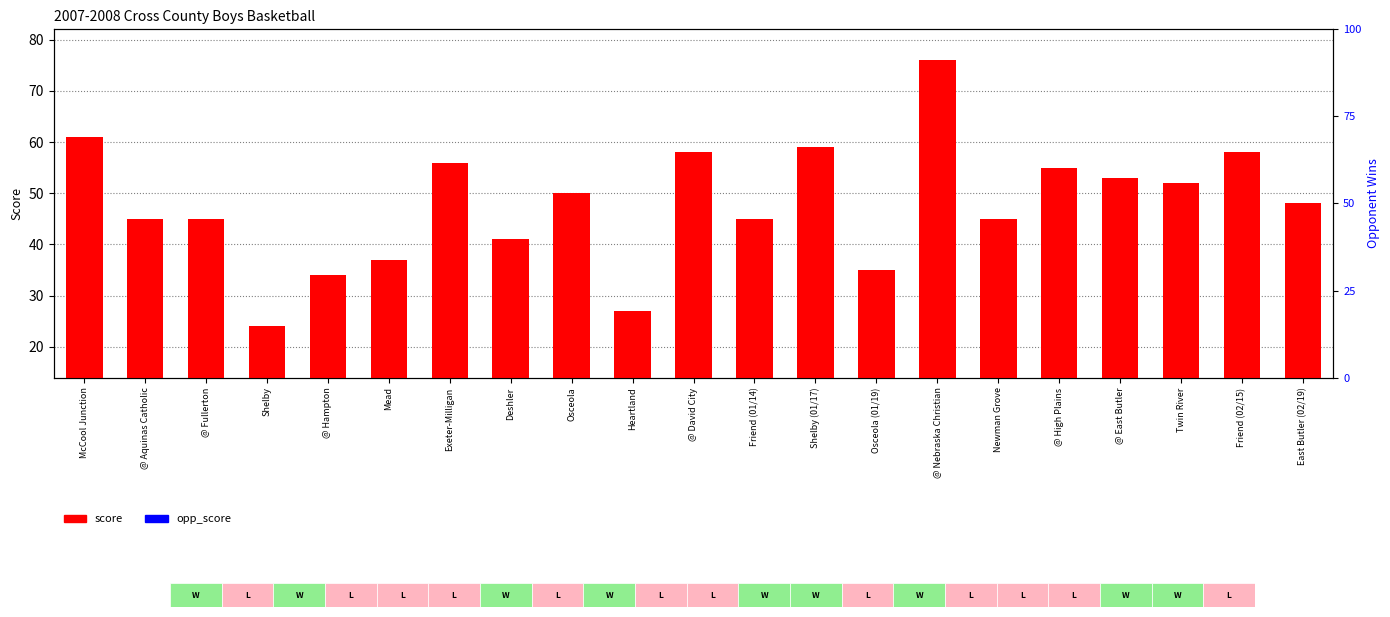

Count the number of data series in this chart.

2